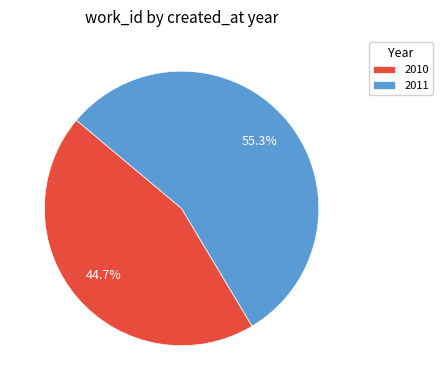

To the nearest percent, what portion does 2010 represent?

45%